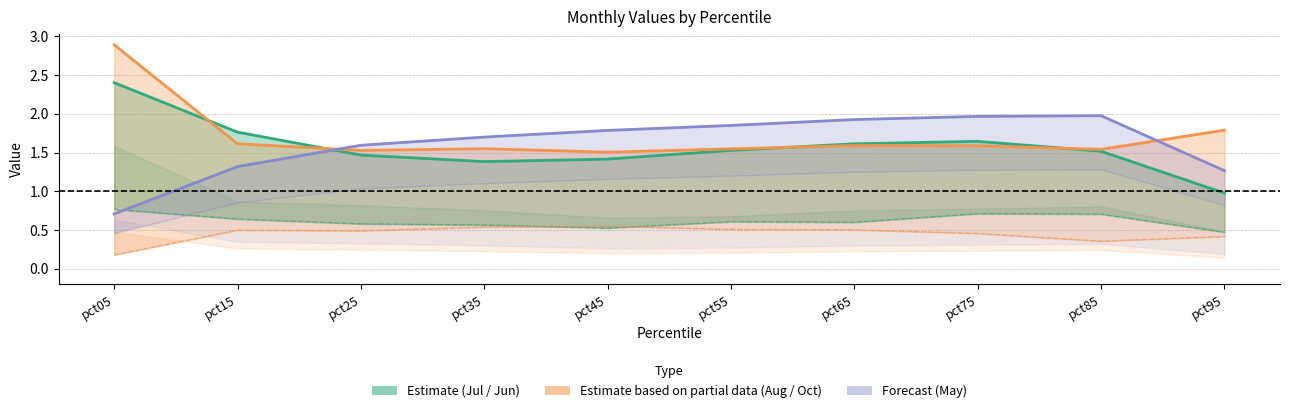

True or false: Jun and Oct cross at least once.

True